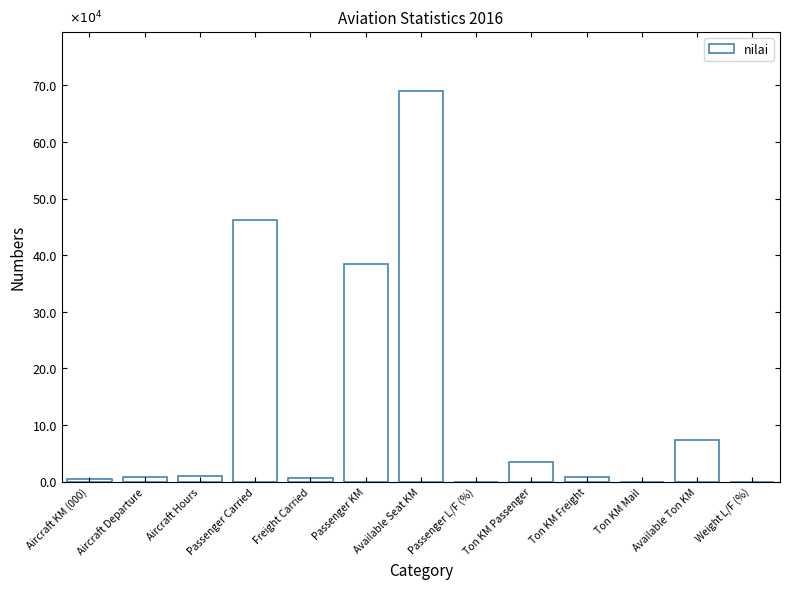

Rank the categories by value from lowest to highest.

Ton KM Mail, Passenger L/F (%), Weight L/F (%), Aircraft KM (000), Freight Carried, Ton KM Freight, Aircraft Departure, Aircraft Hours, Ton KM Passenger, Available Ton KM, Passenger KM, Passenger Carried, Available Seat KM